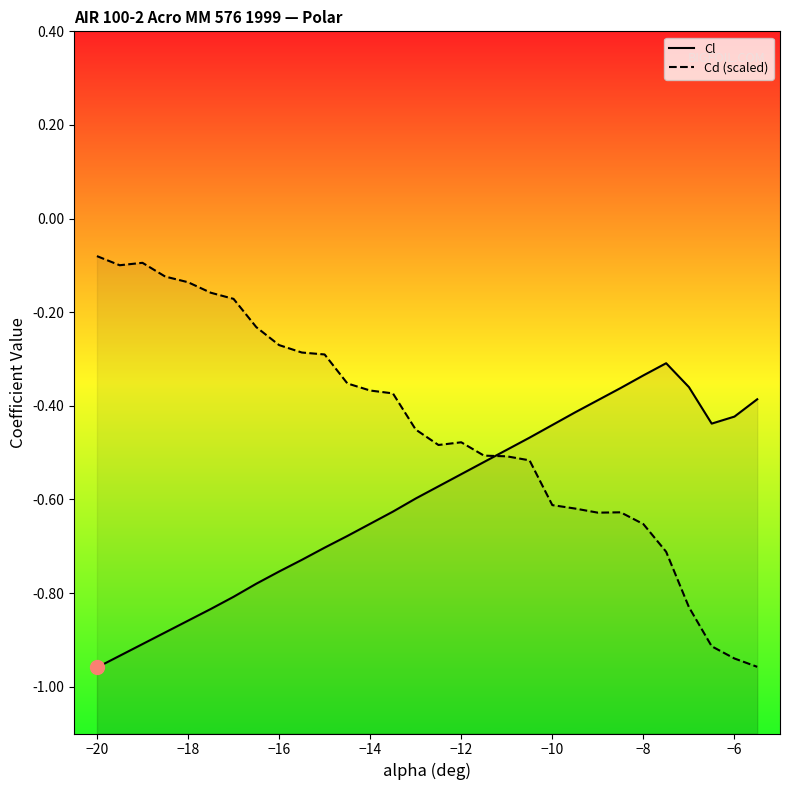

What is the difference between the maximum and minimum values in the Cl series?

0.6